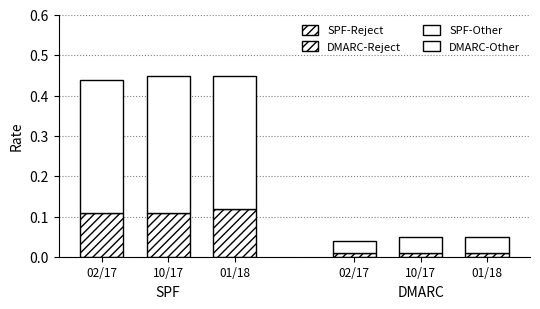

What is the sum of the SPF-Reject values at 10/17 and 02/17?

0.2